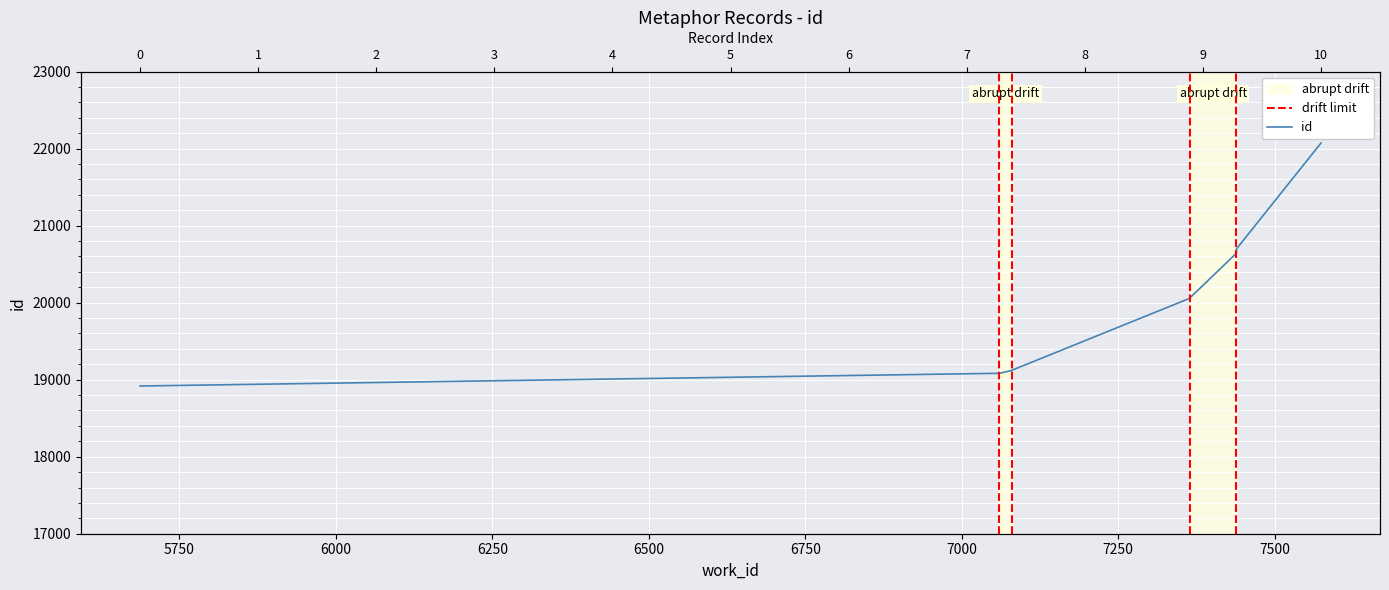

Reading left to right, list all the values displayed in this chart.

5687=18918	7060=19083	7080=19119	7080=19122	7365=20059	7365=20060	7365=20065	7439=20643	7439=20698	7574=22072